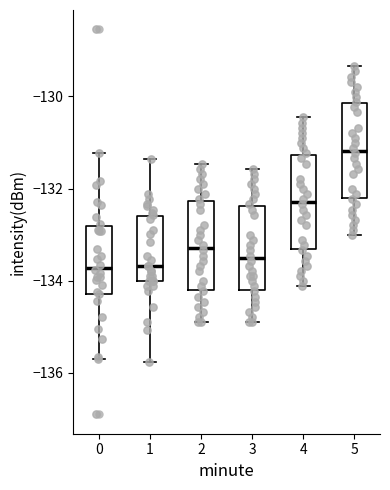

Where is the upper edge of the box at x = 1 on the y-axis? The values are not printed on the chart, so give them approximately, as read against the axis.

-132.6